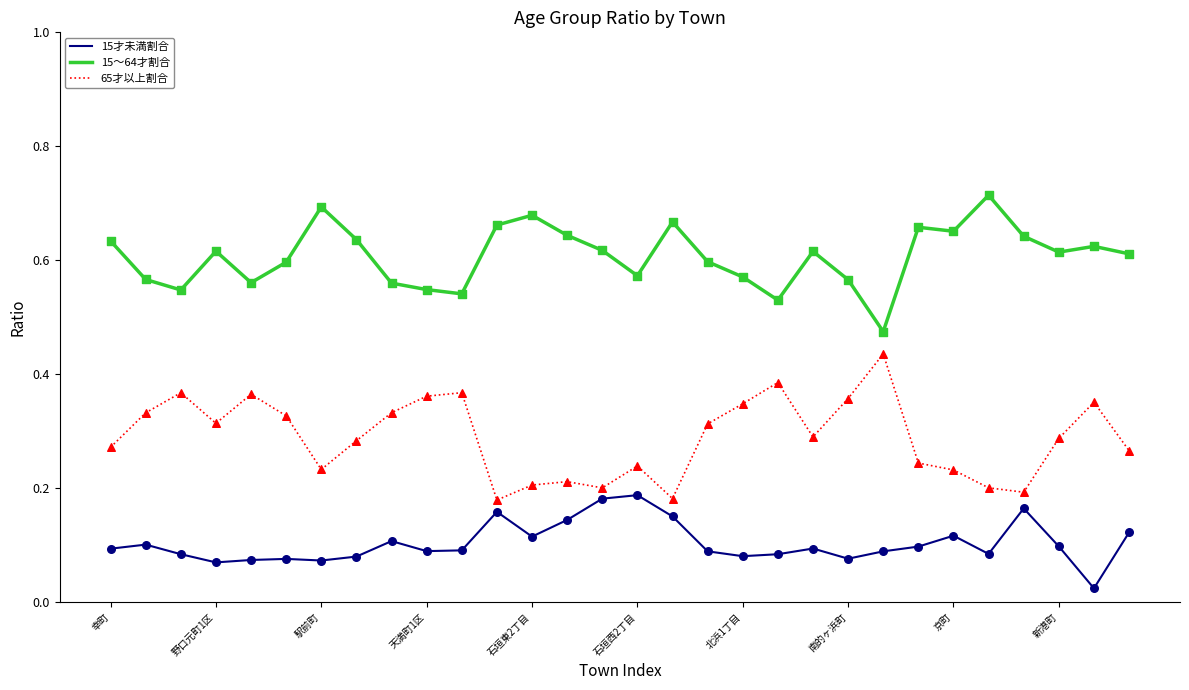

At how many categories does at least one series exceed 0?

30